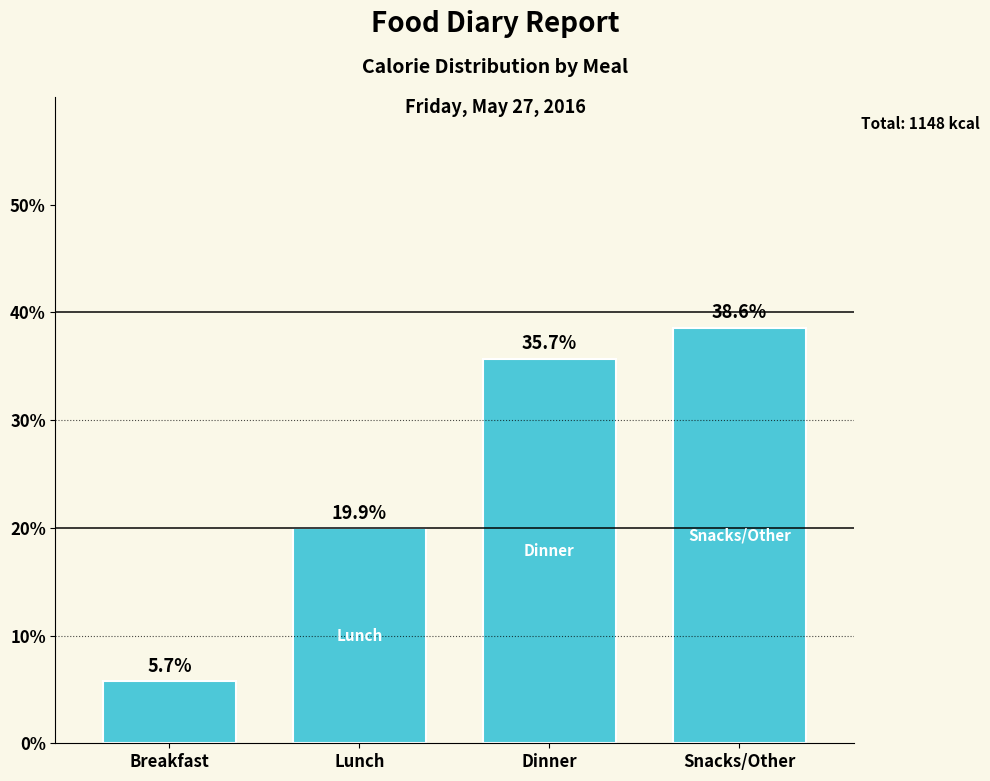

Reading left to right, transcribe all the data shown in this chart.

Breakfast=5.7	Lunch=19.9	Dinner=35.7	Snacks/Other=38.6